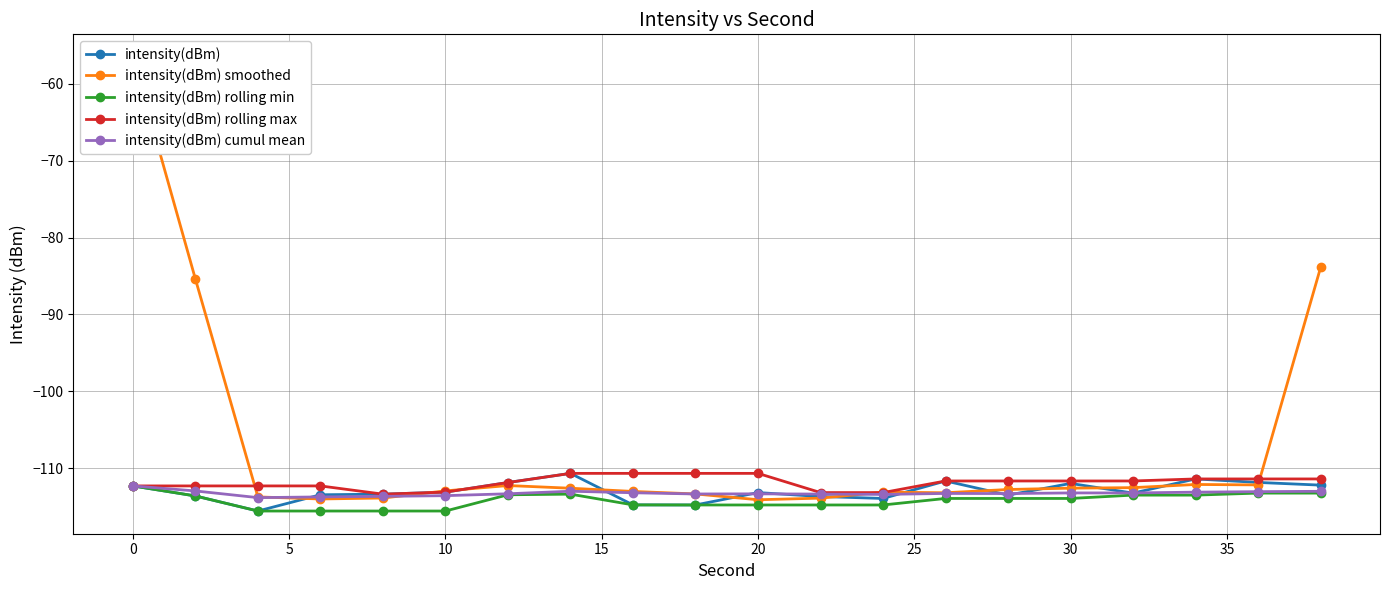

What is the maximum value for intensity(dBm)?

-110.7